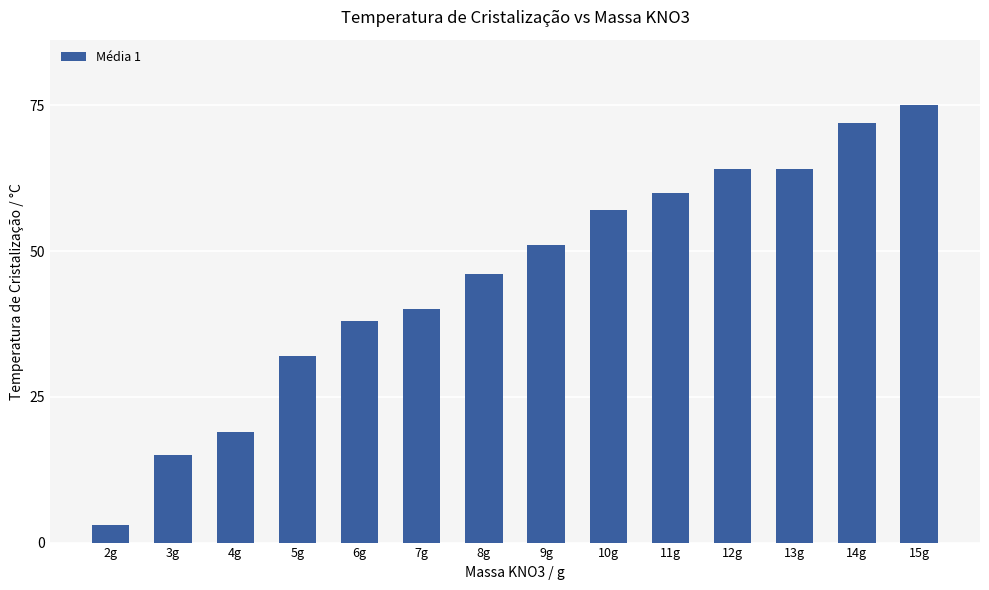

Is it true that the value at 14g is 72?

True